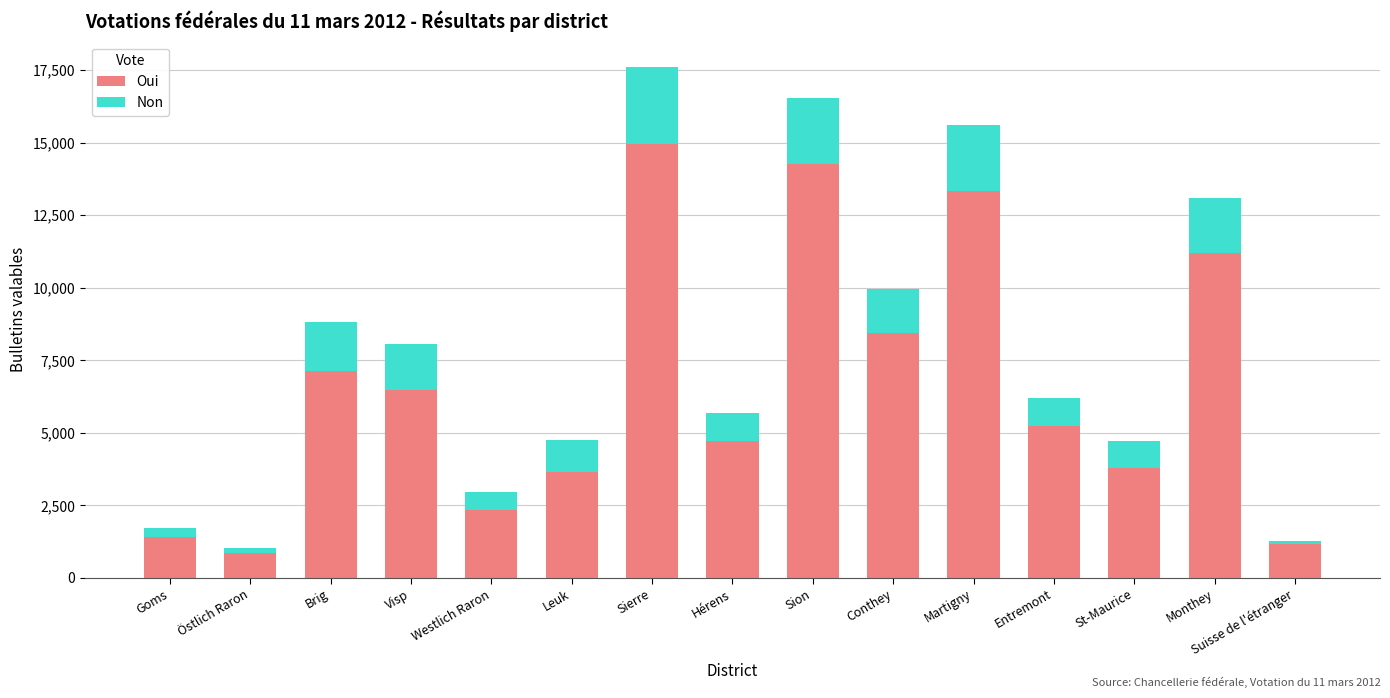

At which label is Oui closest to 7902?

Conthey